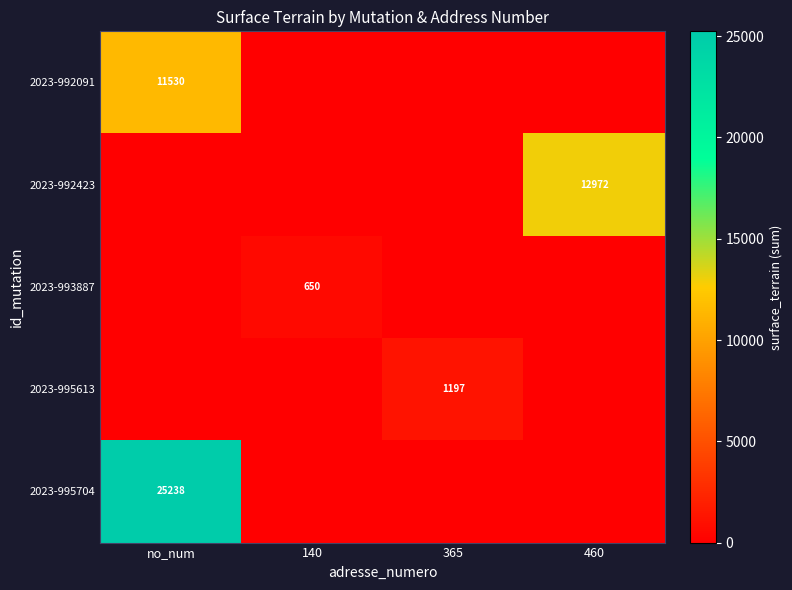

The 2023-995704 series shows 11952 at no_num. True or false?

False